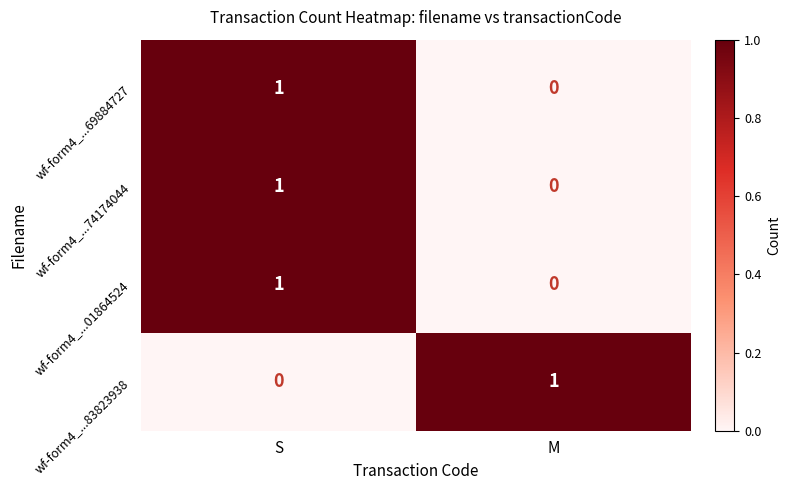

Reading left to right, what are all the values shown in this chart?

wf-form4_...69884727: 1	0
wf-form4_...74174044: 1	0
wf-form4_...01864524: 1	0
wf-form4_...83823938: 0	1